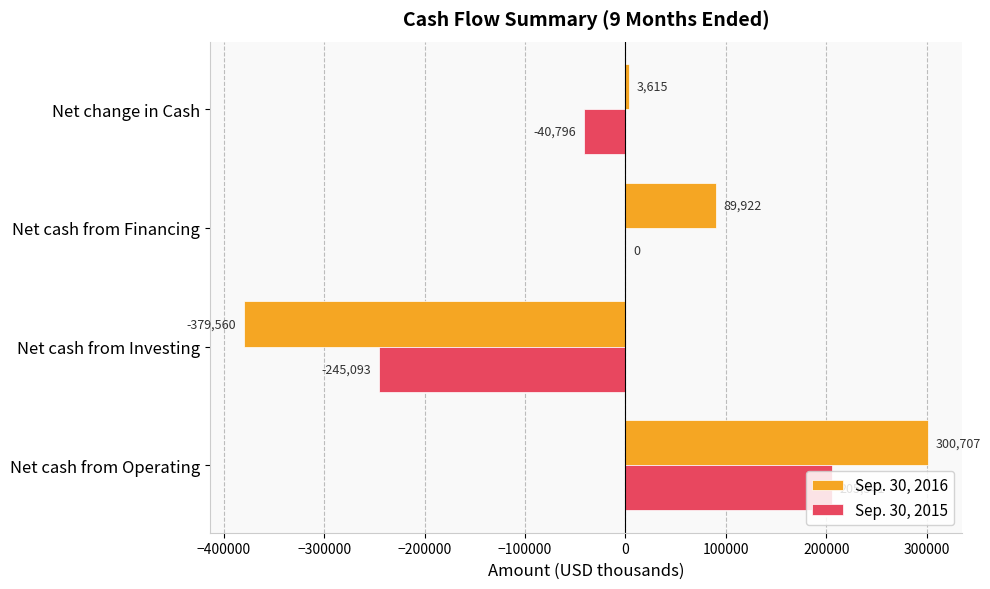

How many distinct data groups are displayed?

2